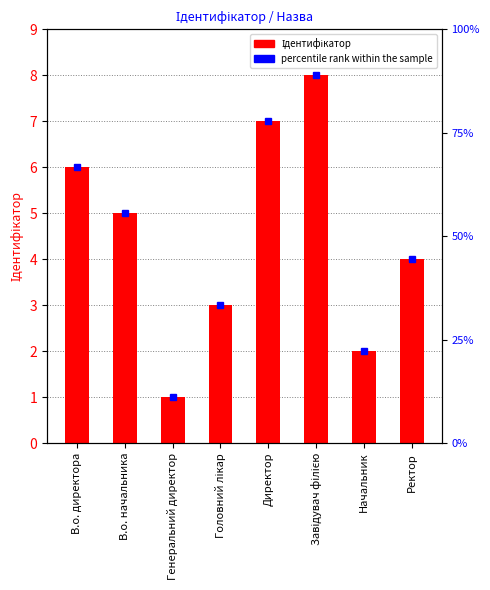

Where is the data nearest to the value 4?

Ректор